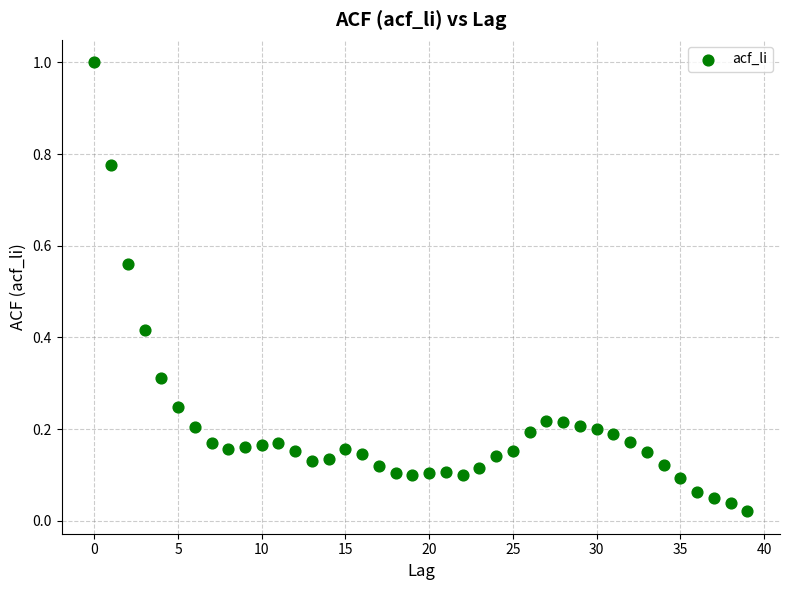

What is the range of Y values (max minus min)?

1.0